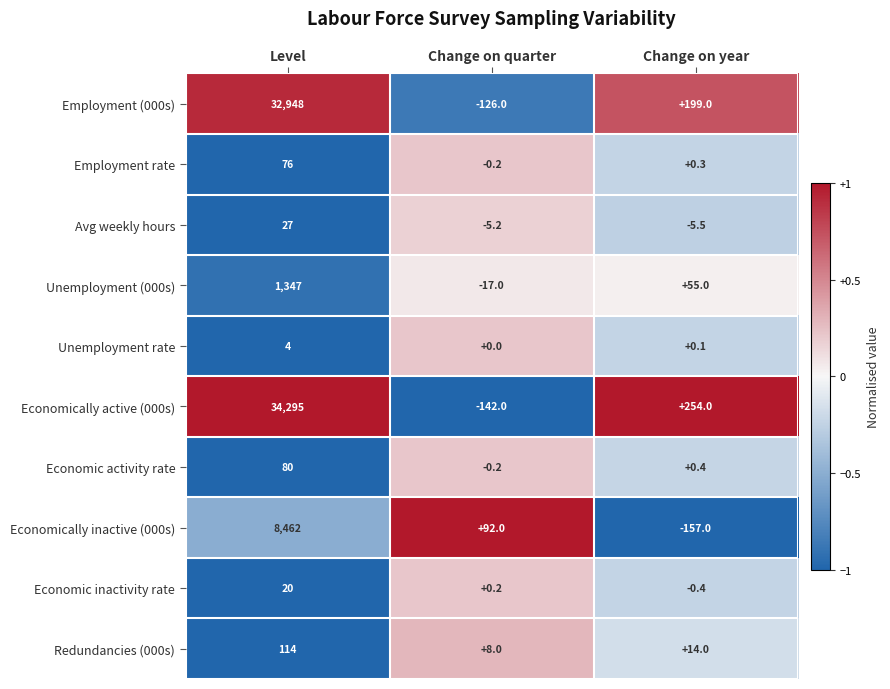

At which label is Economic activity rate closest to 39?

Change on year